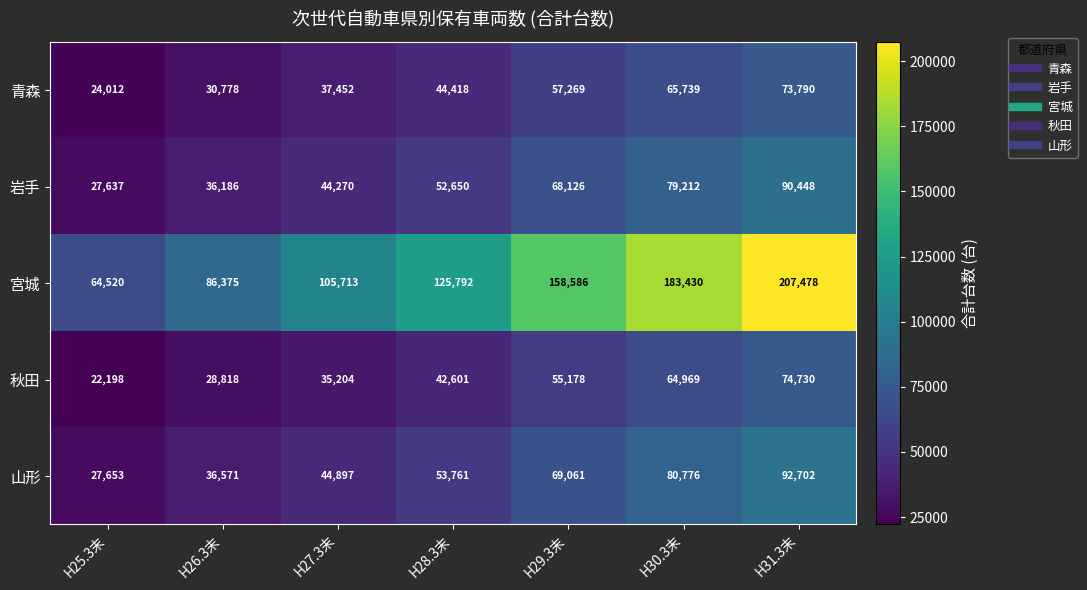

Which series has the largest total across all categories?

宮城